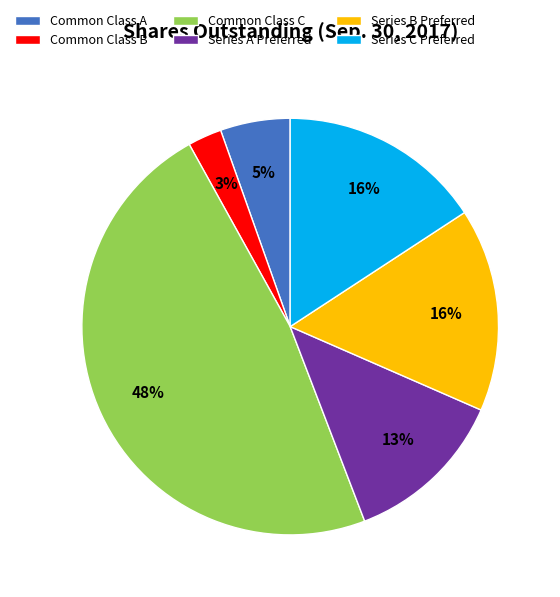

Is there any slice that represents more than half of the pie?

No